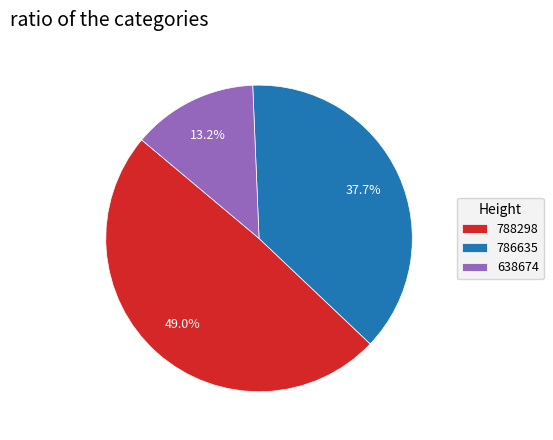

How many slices are in this pie chart?

3